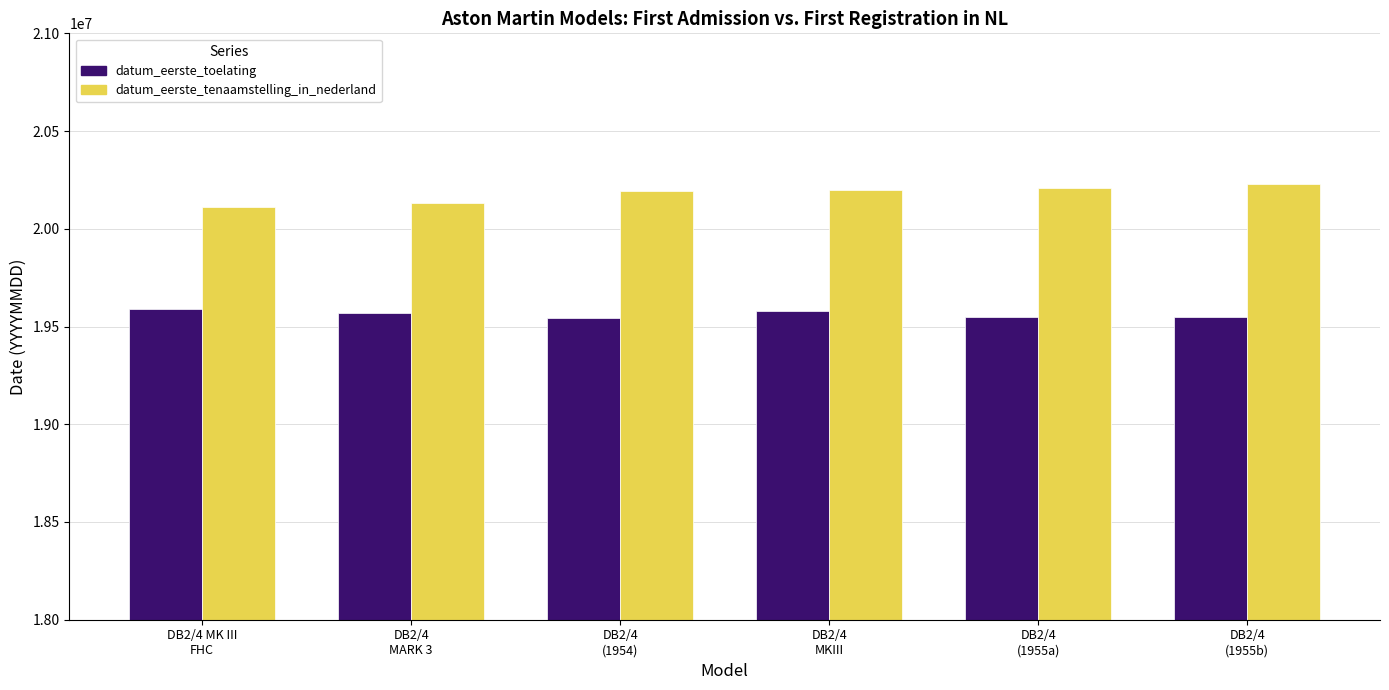

What is the lowest value of the datum_eerste_toelating series?

19541231